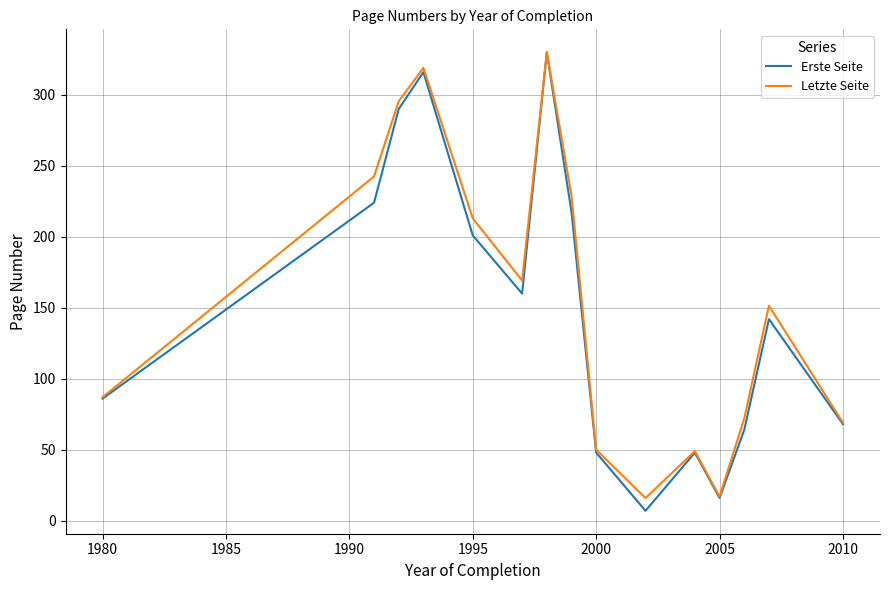

Which series has the largest range (max minus min)?

Erste Seite